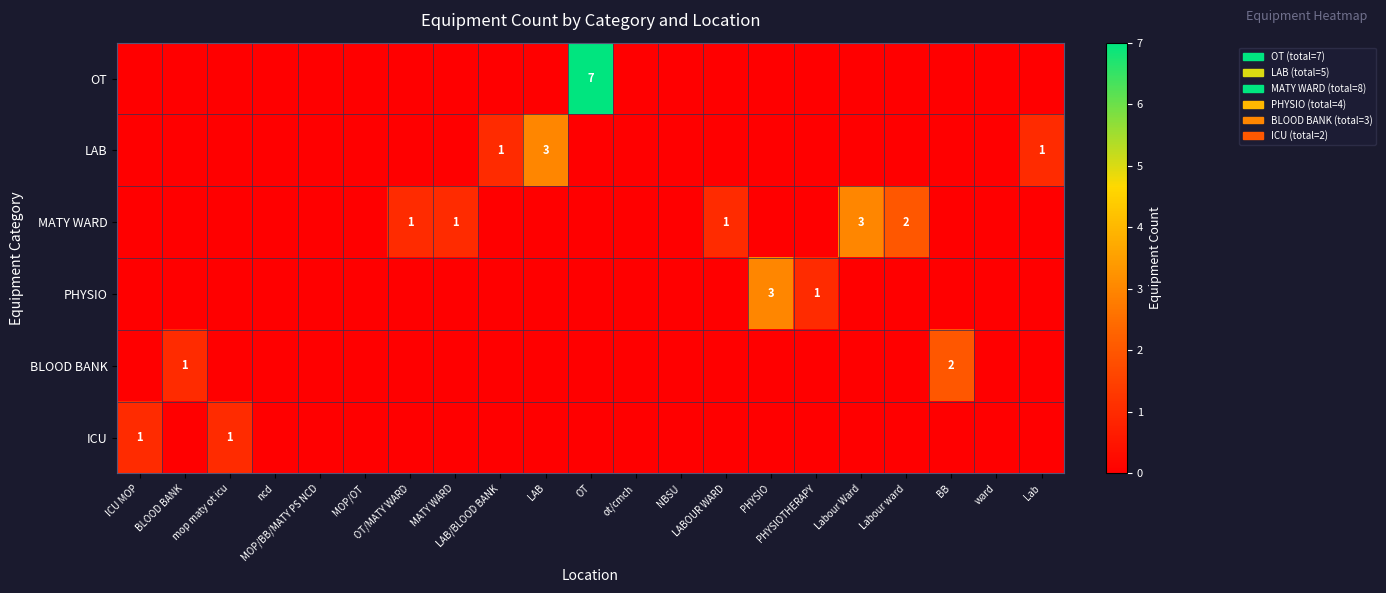

True or false: BLOOD BANK has a value of 1 at LABOUR WARD.

False